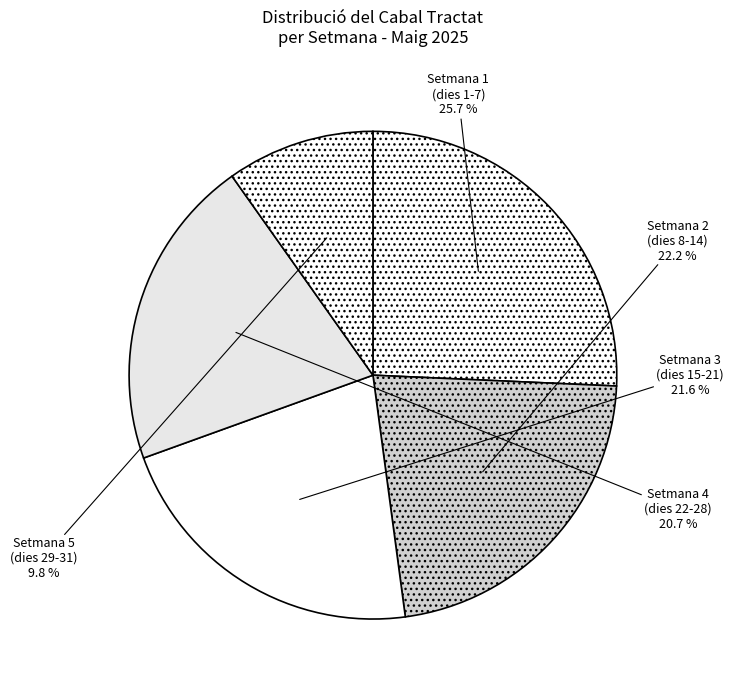

To the nearest percent, what is the average slice percentage?

20%